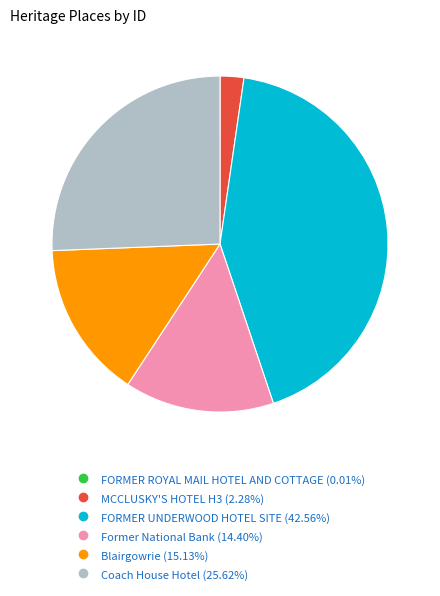

Which category has the biggest portion of the pie?

FORMER UNDERWOOD HOTEL SITE